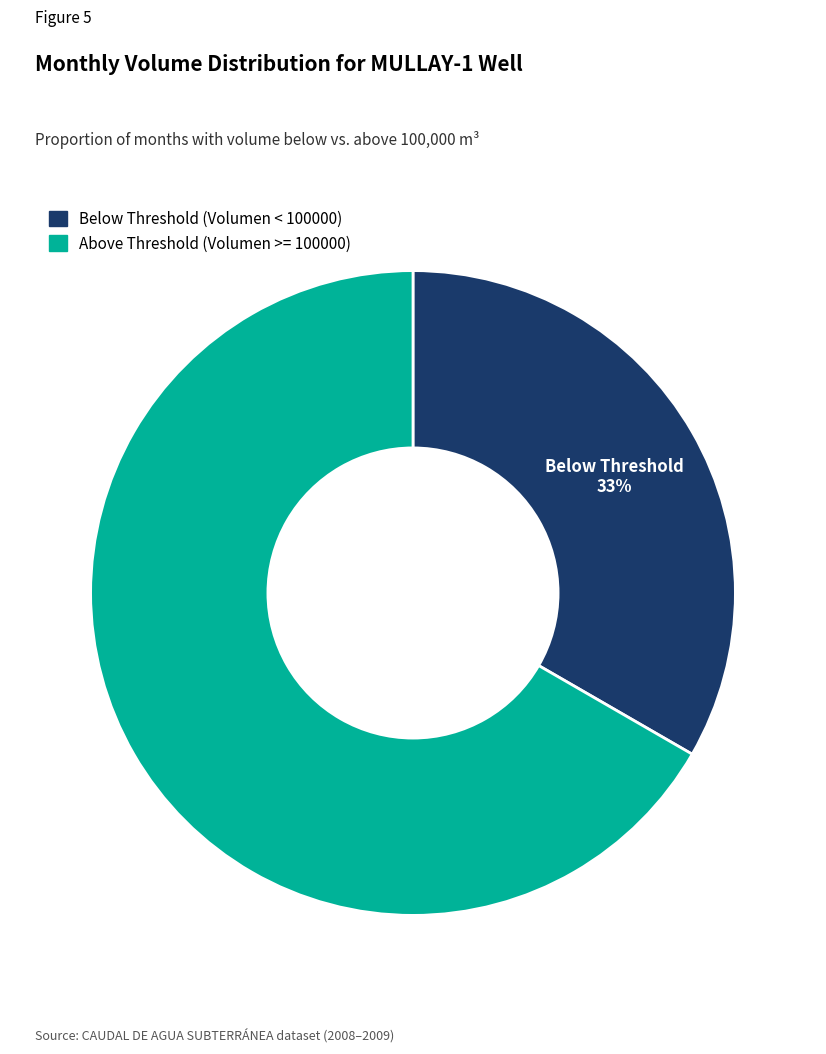

Combined, do Below Threshold (Volumen < 100000) and Above Threshold (Volumen >= 100000) account for over 50%?

Yes